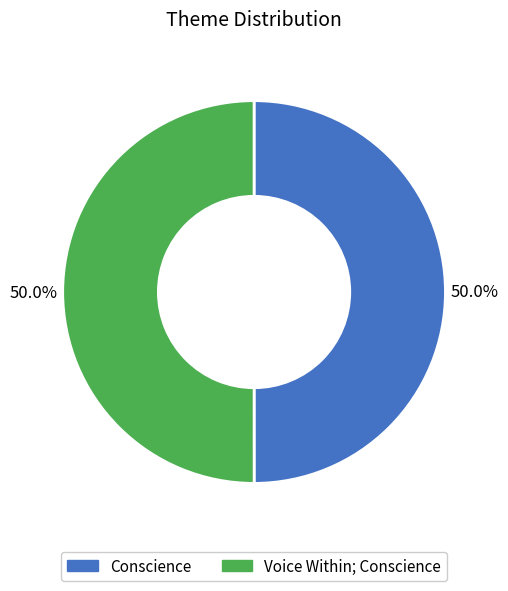

To the nearest percent, what portion does Voice Within; Conscience represent?

50%